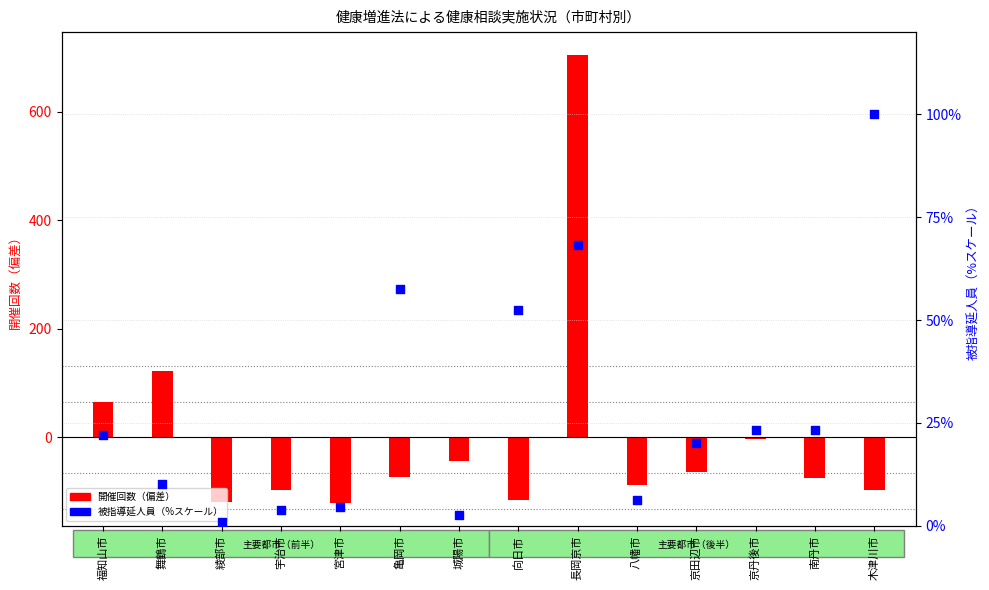

At which category is the sum across all series the highest?

長岡京市